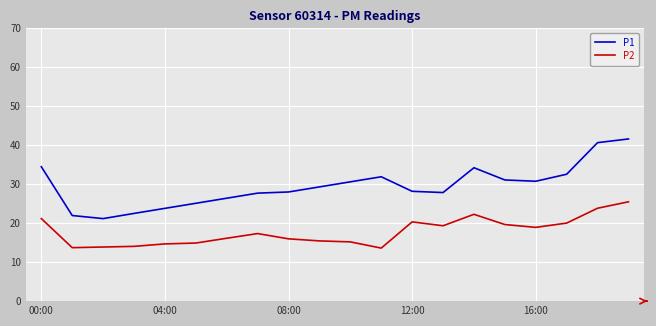

What is the greatest value displayed?

41.6